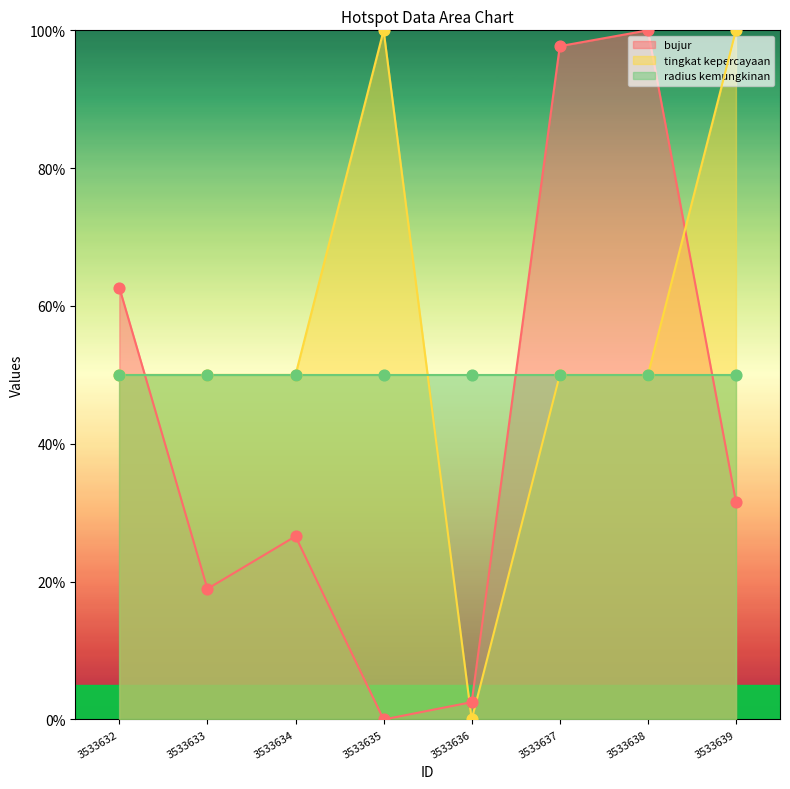

At how many categories does at least one series exceed 57?

5